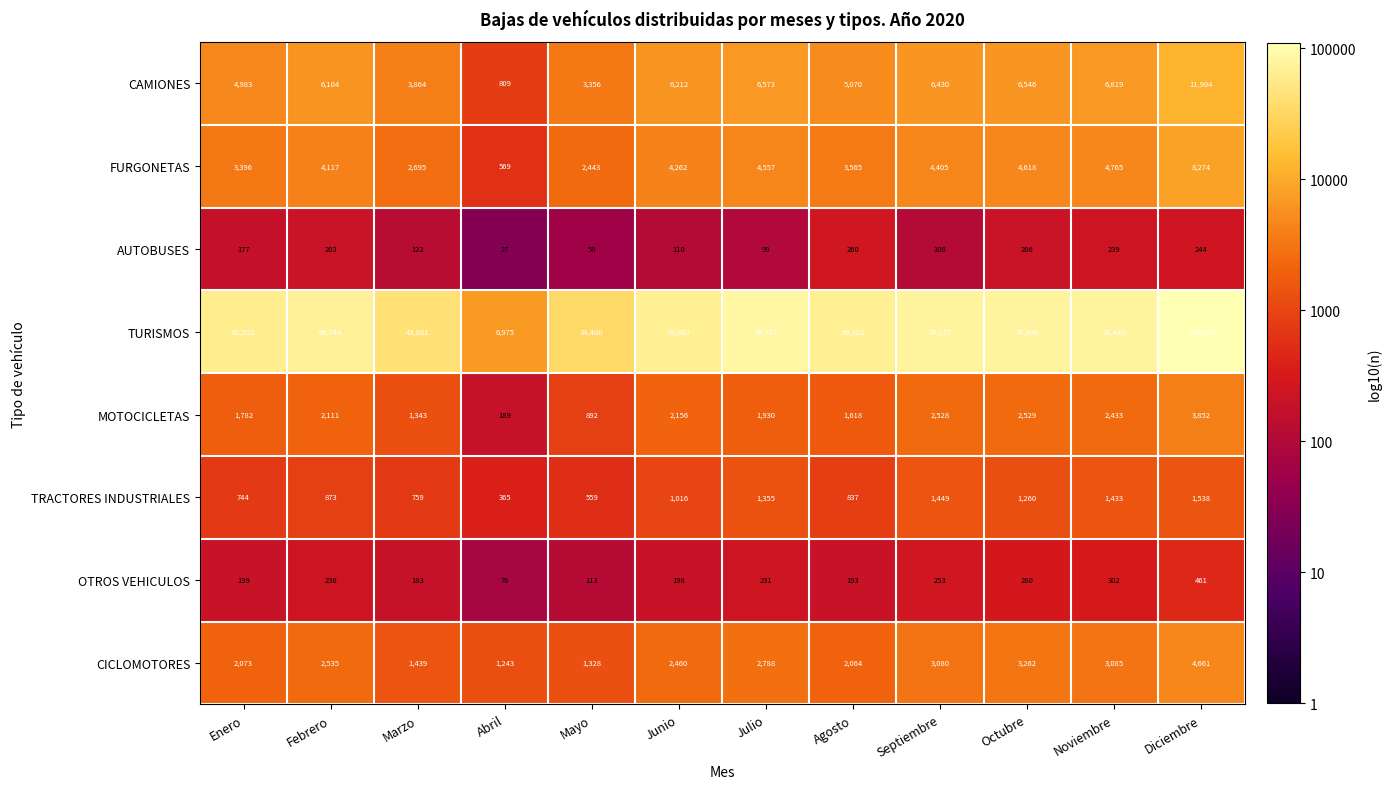

Which series has the largest total across all categories?

TURISMOS